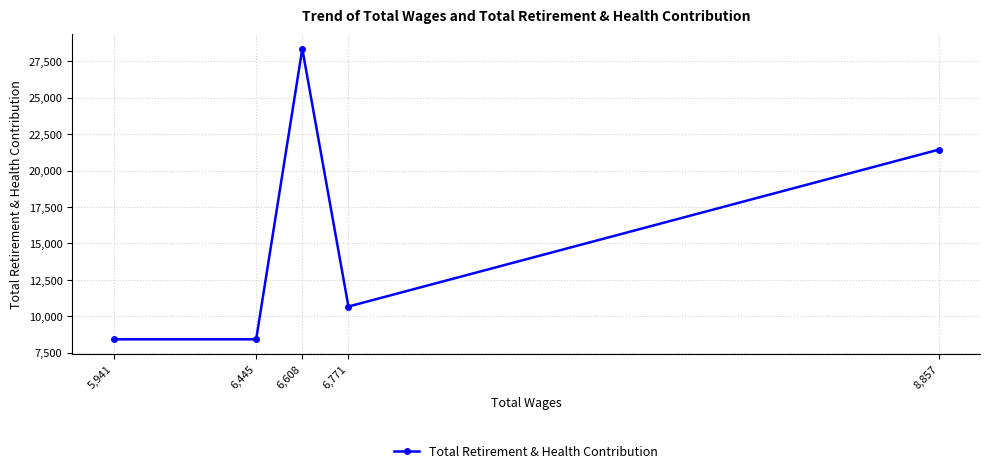

Rank the categories by value from lowest to highest.

6,445, 5,941, 6,771, 8,857, 6,608